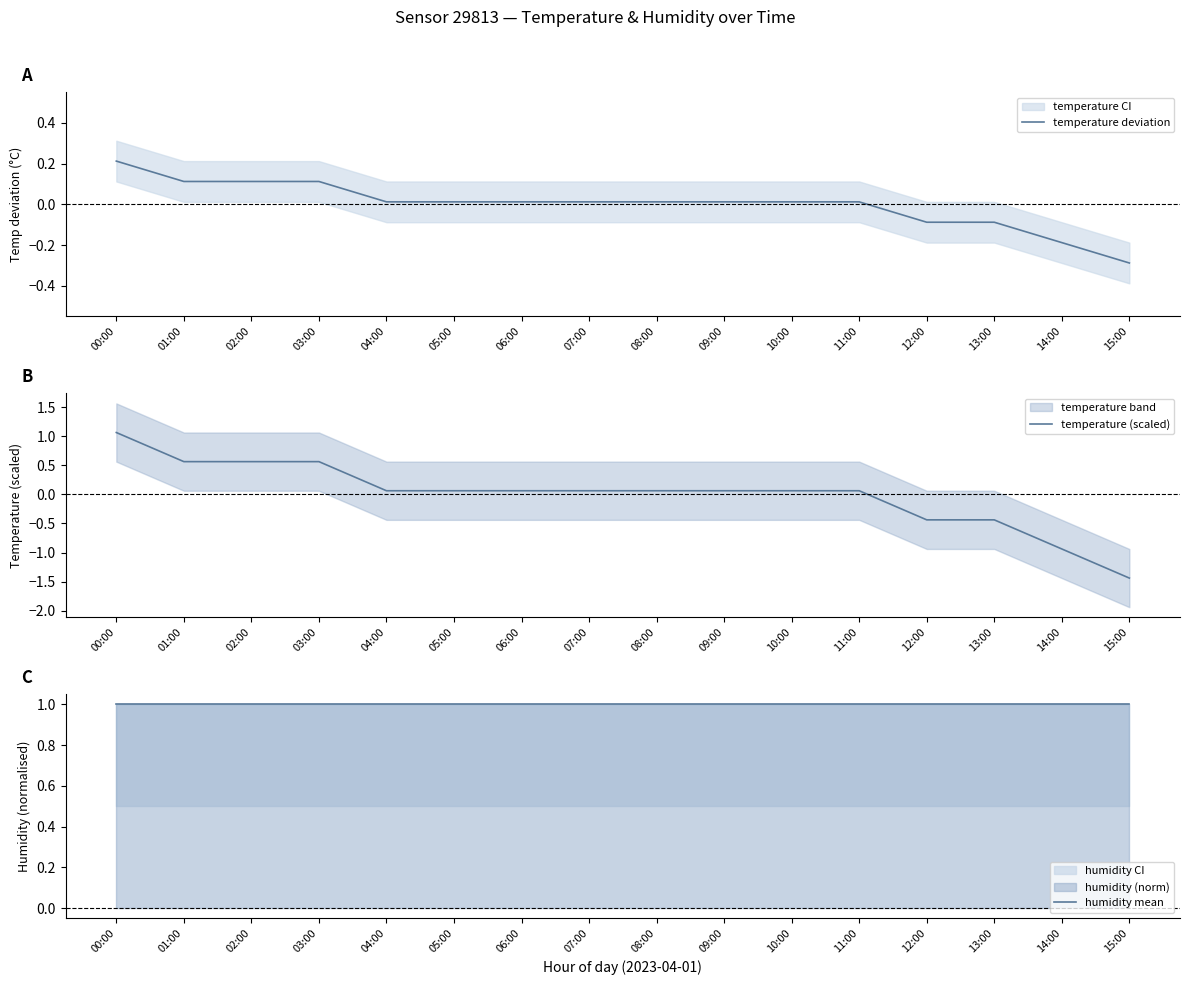

List the labels in order of humidity mean value, smallest first.

00:00, 01:00, 02:00, 03:00, 04:00, 05:00, 06:00, 07:00, 08:00, 09:00, 10:00, 11:00, 12:00, 13:00, 14:00, 15:00